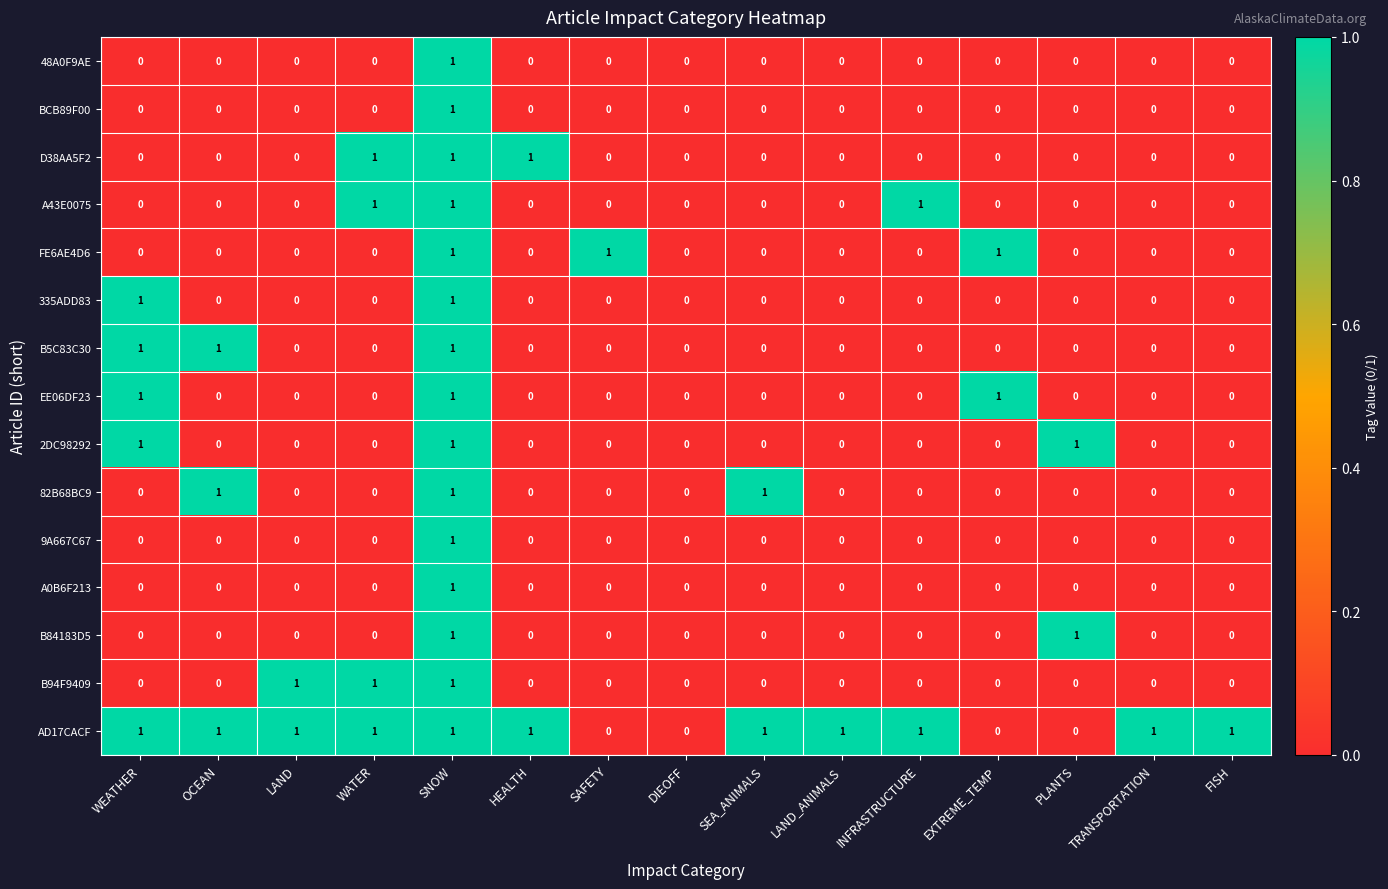

Which series changed the most between LAND and TRANSPORTATION?

B94F9409